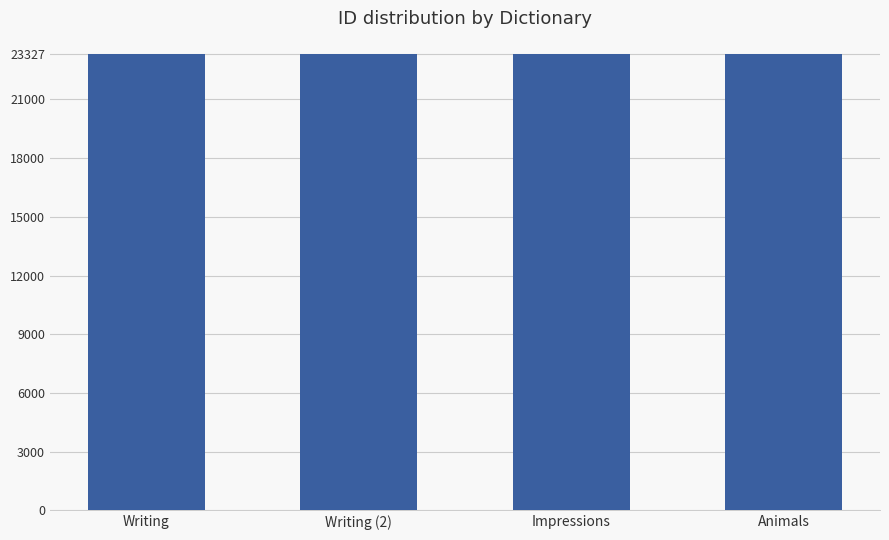

How many values are between 23325 and 23327?

3